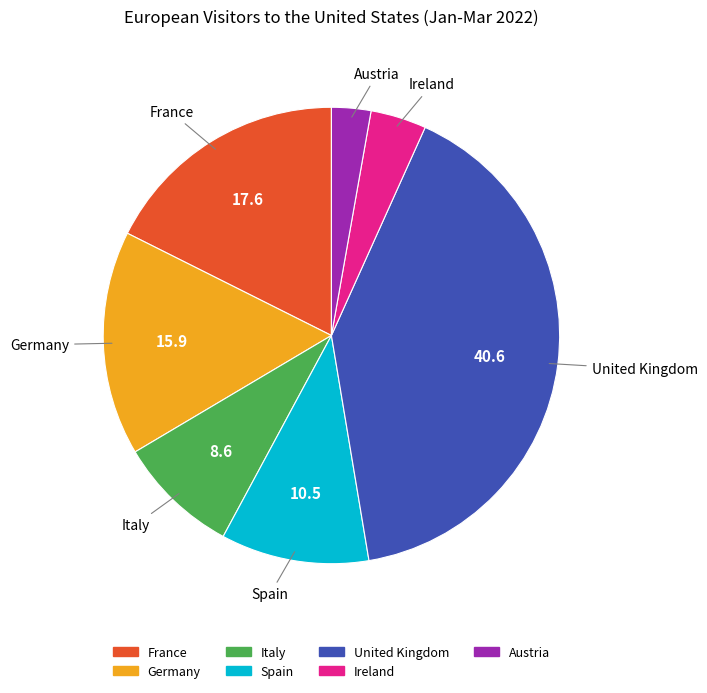

Approximately how many times larger is the value at Spain compared to Austria?

3.8